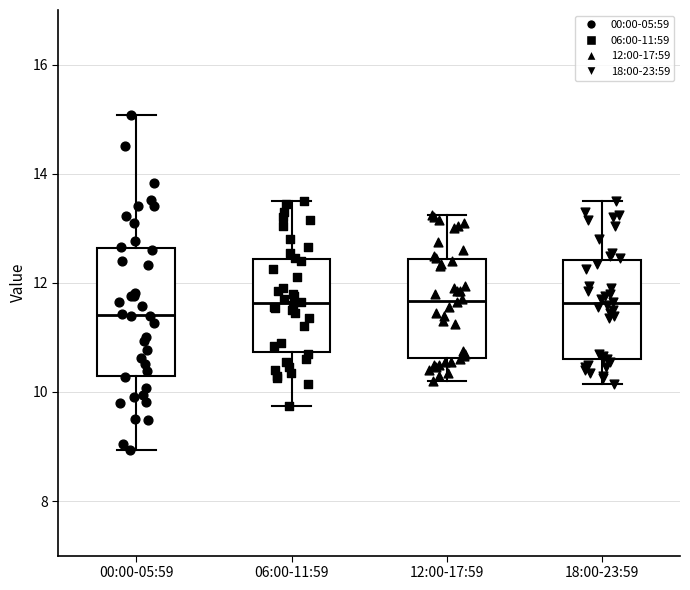

Which box's median line is the lowest?

00:00-05:59